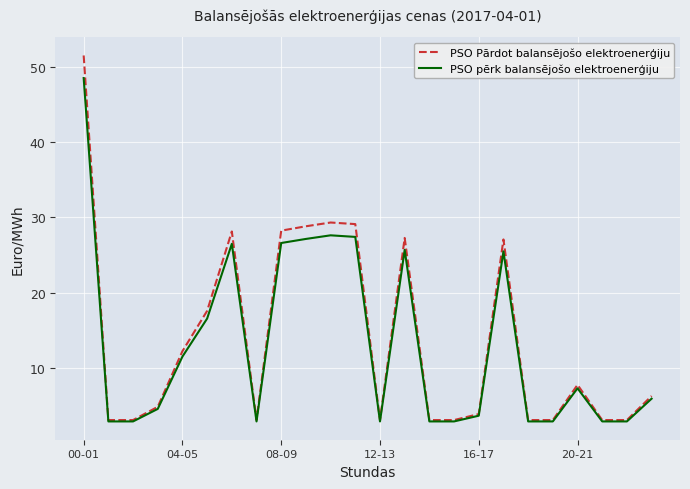

List the series in order of their peak value, highest first.

PSO Pārdot balansējošo elektroenerģiju, PSO pērk balansējošo elektroenerģiju